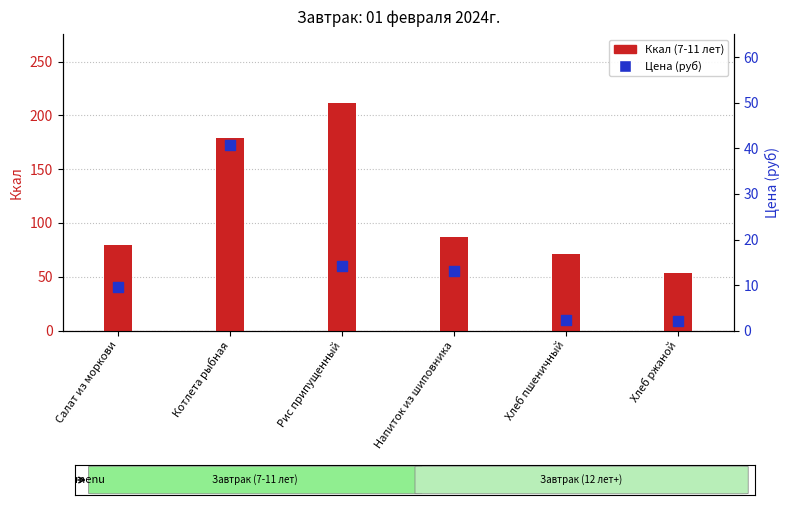

What are all the series names shown in the legend?

Ккал (7-11 лет), Цена (руб)